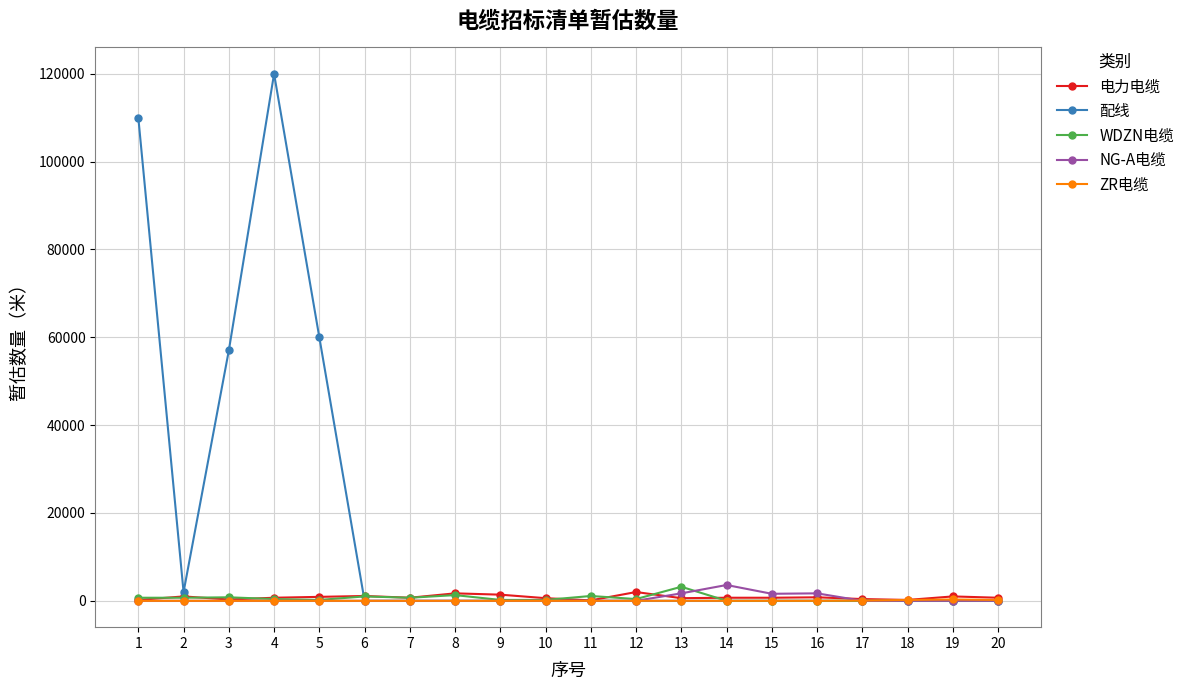

What is the sum of all NG-A电缆 values?

8600